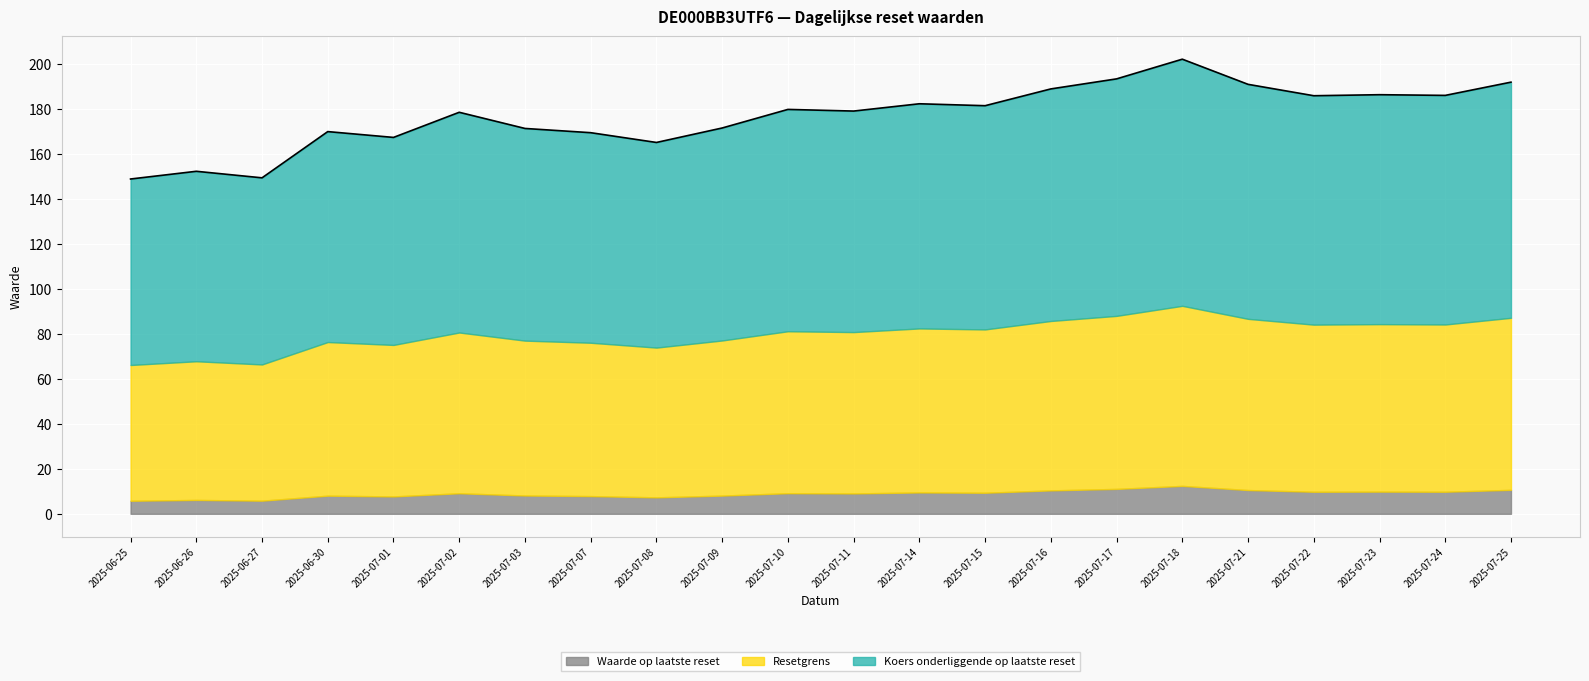

True or false: Waarde op laatste reset has more than 2 points higher than both neighbors.

True